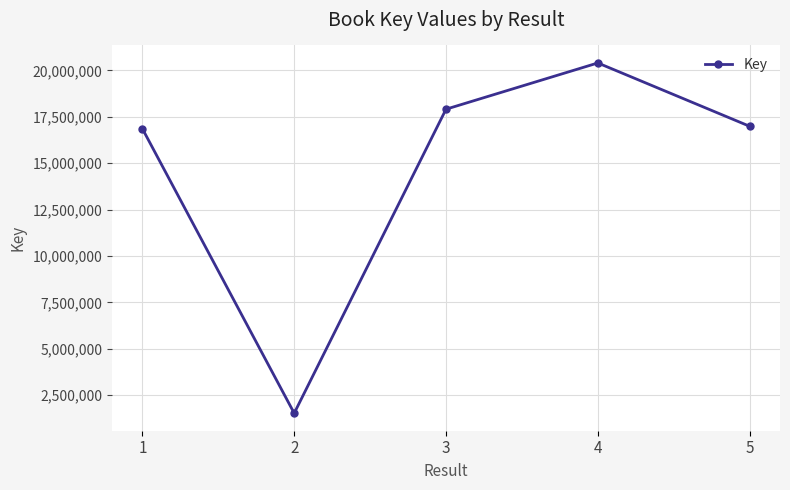

What is the difference between the second highest and second lowest values?

1050354